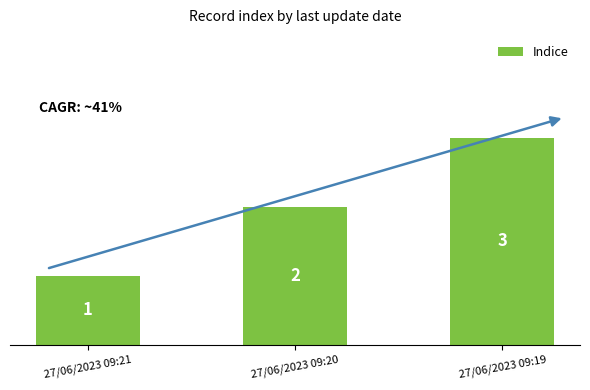

What is the difference between the values at 27/06/2023 09:19 and 27/06/2023 09:21?

2